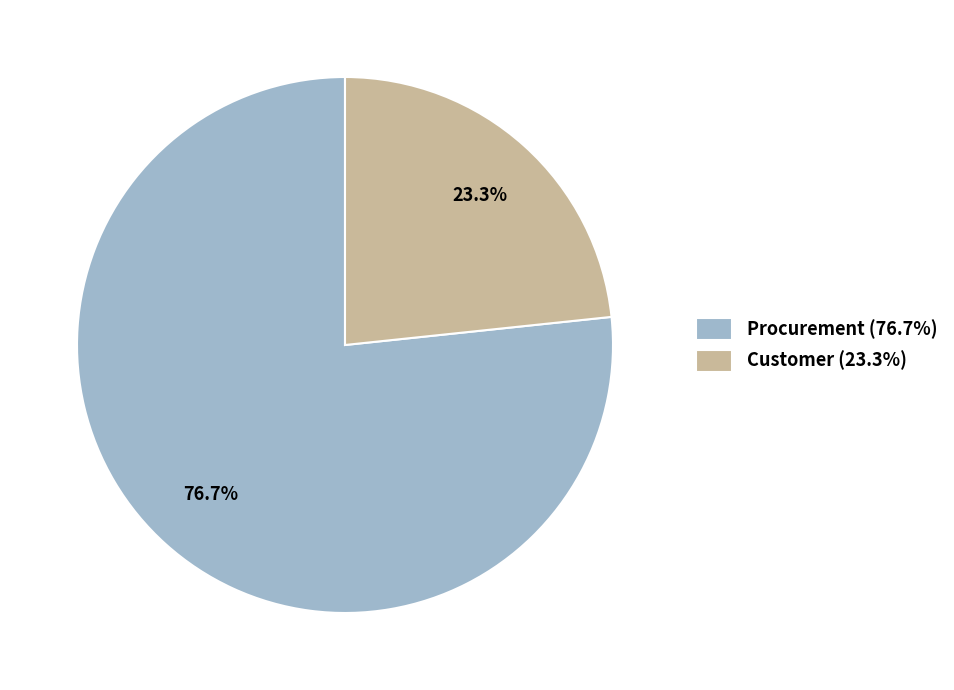

Rank the categories by value from lowest to highest.

Customer (23.3%), Procurement (76.7%)